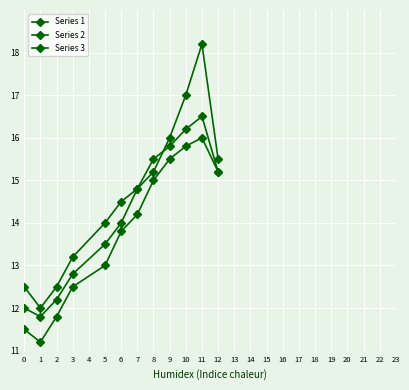

What is the maximum value for Series 2?

18.2